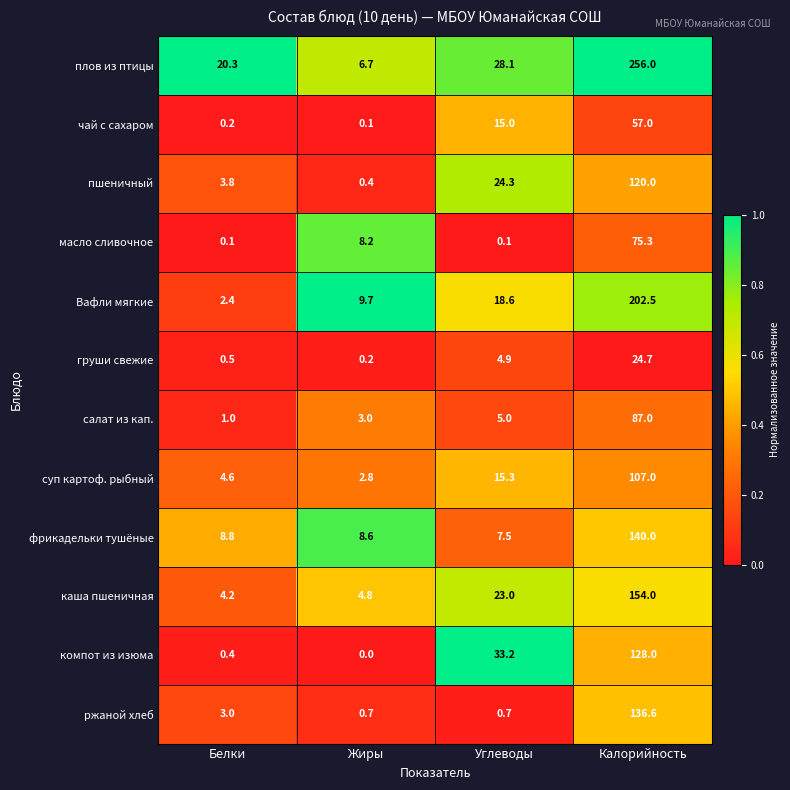

The чай с сахаром series shows 0.1 at Жиры. True or false?

True